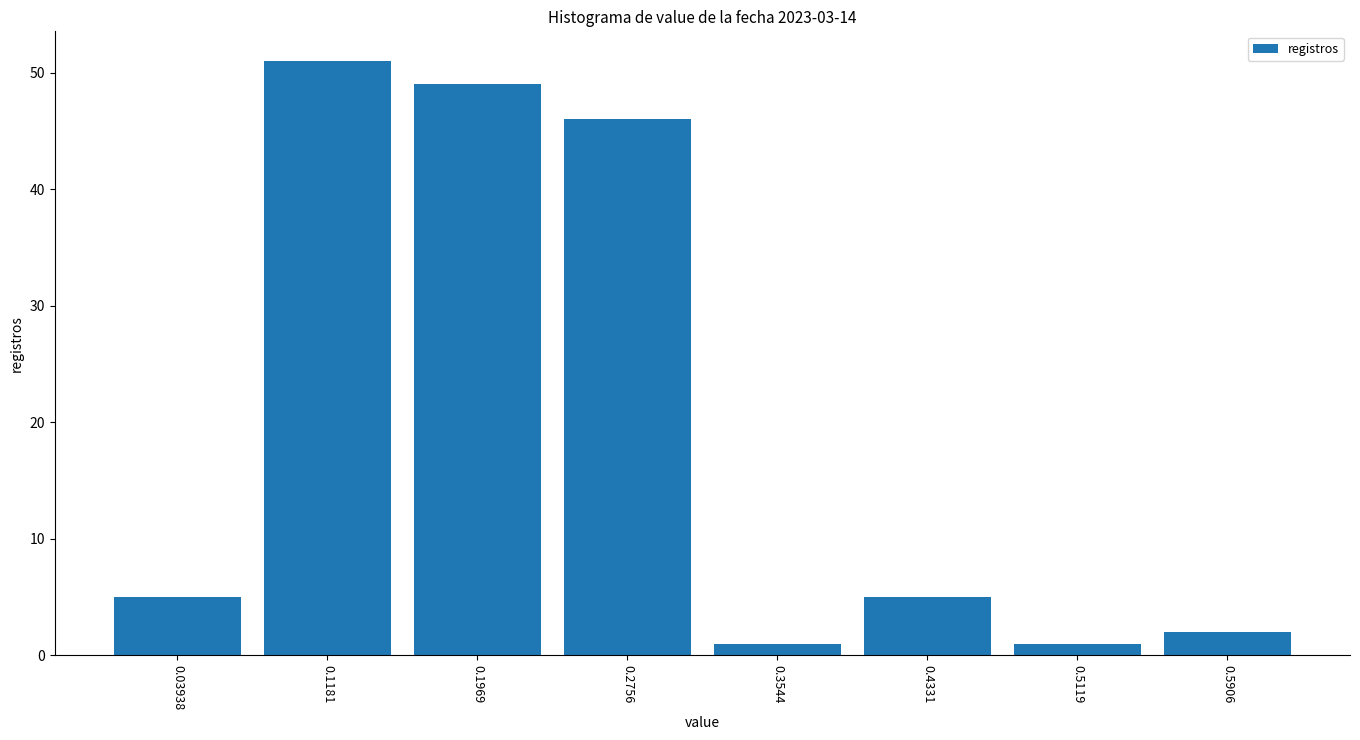

Reading left to right, transcribe this chart: for each bar, give the range it covers on the x-axis and its height. Neither the bar edges nor the heights are printed on the chart, so give them approximately, as read against the axes.

0.00 to 0.08: 5
0.08 to 0.16: 51
0.16 to 0.24: 49
0.24 to 0.32: 46
0.32 to 0.39: 1
0.39 to 0.47: 5
0.47 to 0.55: 1
0.55 to 0.63: 2